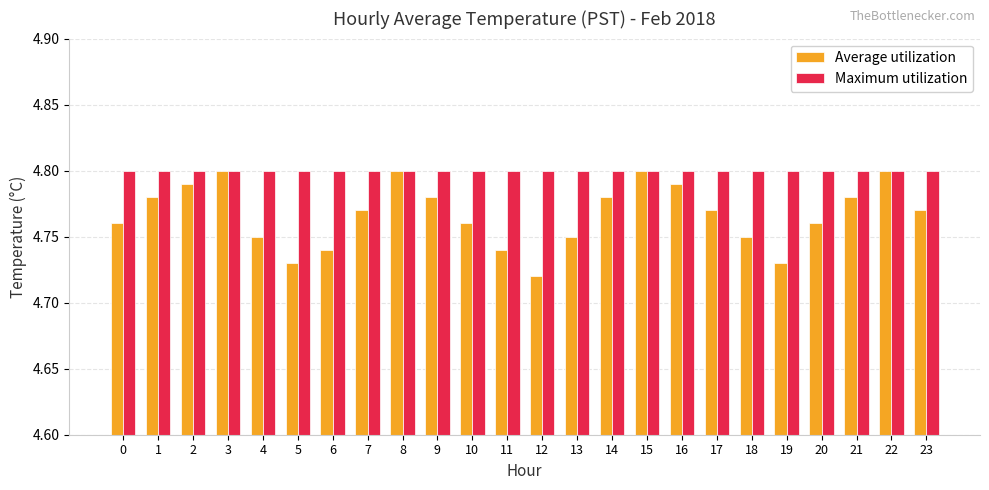

Which label corresponds to the smallest value in the chart?

12